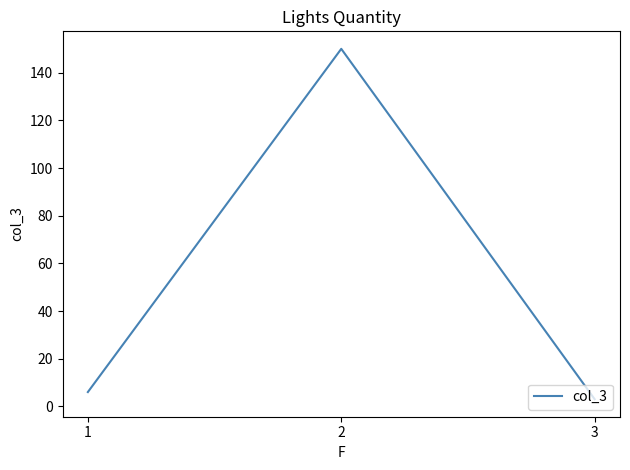

What is the difference between the maximum and second lowest values?

144